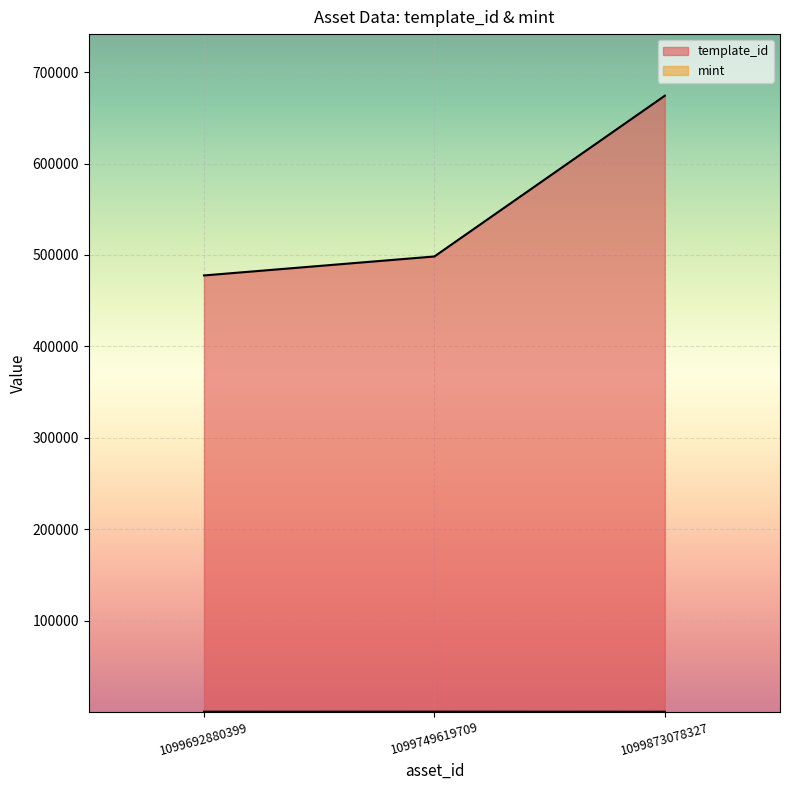

Between 1099692880399 and 1099873078327, which series saw the biggest shift?

template_id